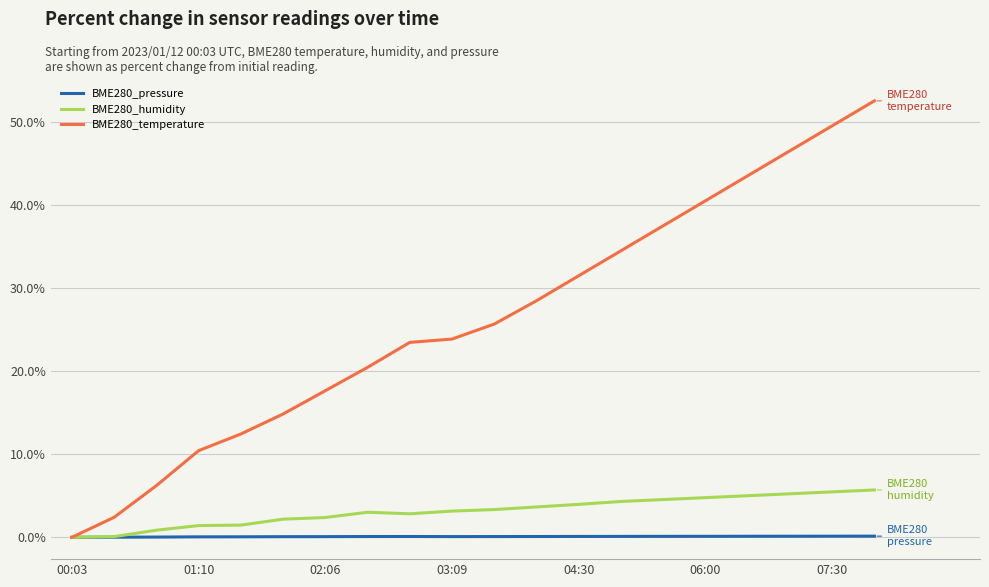

What are all the series names shown in the legend?

BME280_pressure, BME280_humidity, BME280_temperature